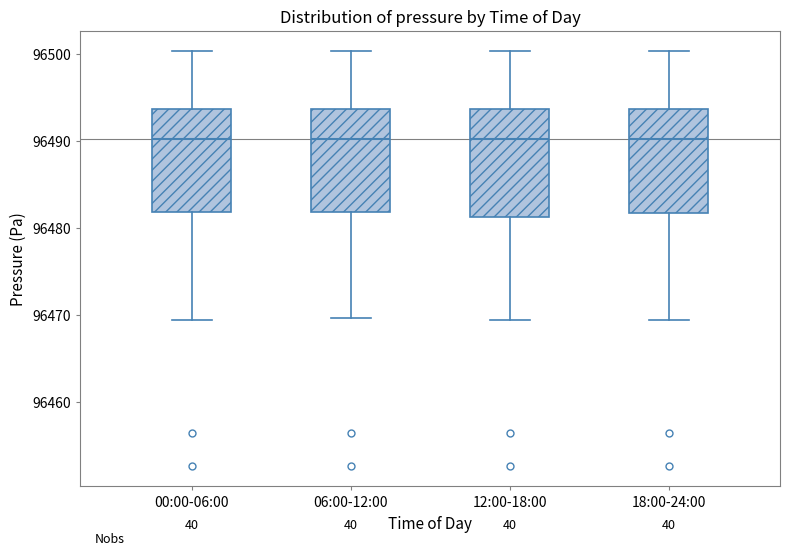

Reading left to right, transcribe this box plot: for each box, give where its median line is, the range the box spans, and where its two whiskers end, as read against the y-axis. The values are not printed on the chart, so give them approximately, as read against the axis.

00:00-06:00: median 96490, box 96482 to 96494, whiskers 96469 to 96500
06:00-12:00: median 96490, box 96482 to 96494, whiskers 96470 to 96500
12:00-18:00: median 96490, box 96481 to 96494, whiskers 96469 to 96500
18:00-24:00: median 96490, box 96482 to 96494, whiskers 96469 to 96500